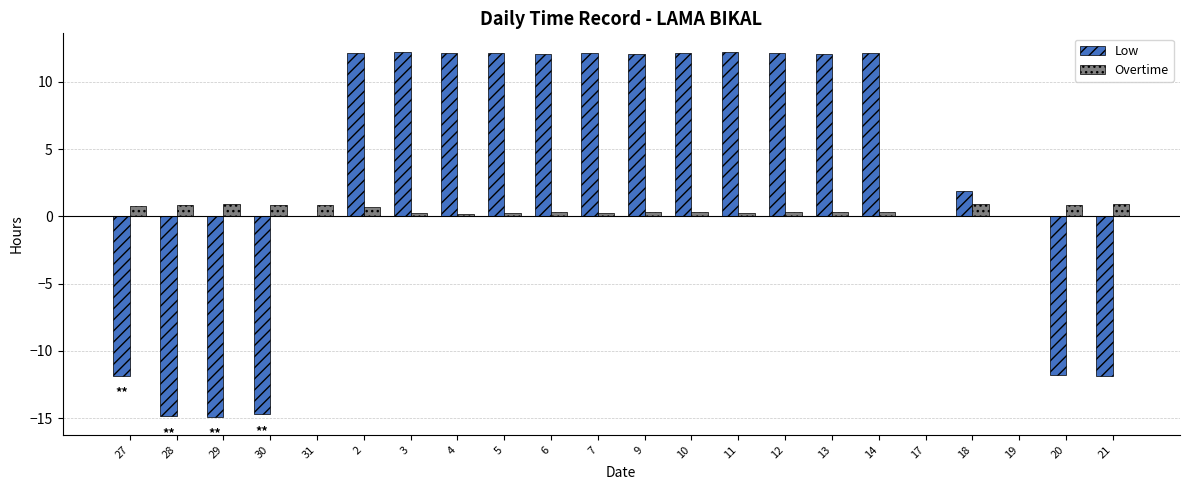

Is it true that Low equals 18.7 at 6?

False